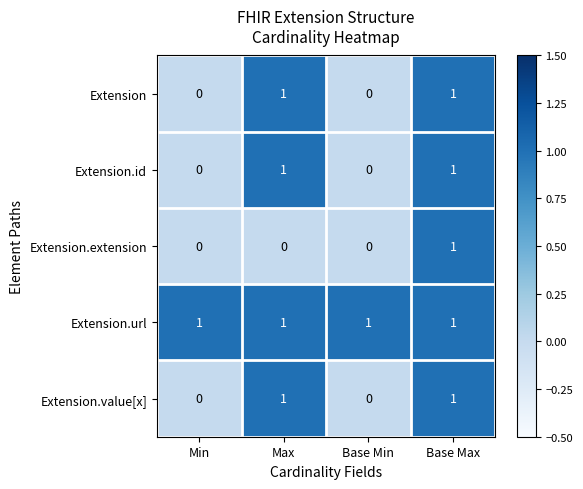

Is it true that Extension equals 0 at Max?

False